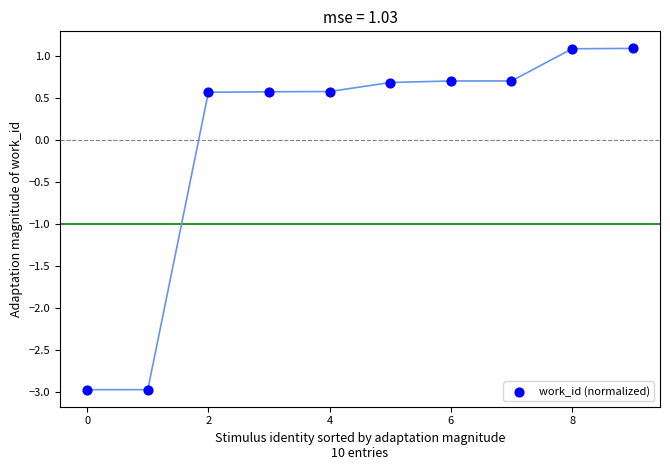

What is the range of Y values (max minus min)?

4.1